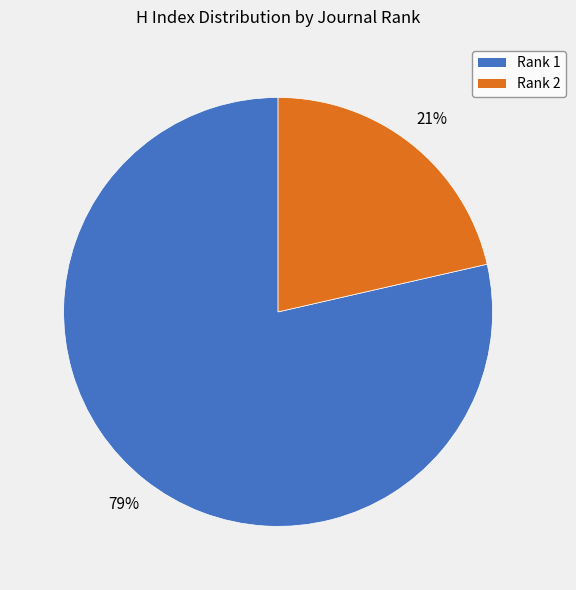

Does any single category account for the majority?

Yes